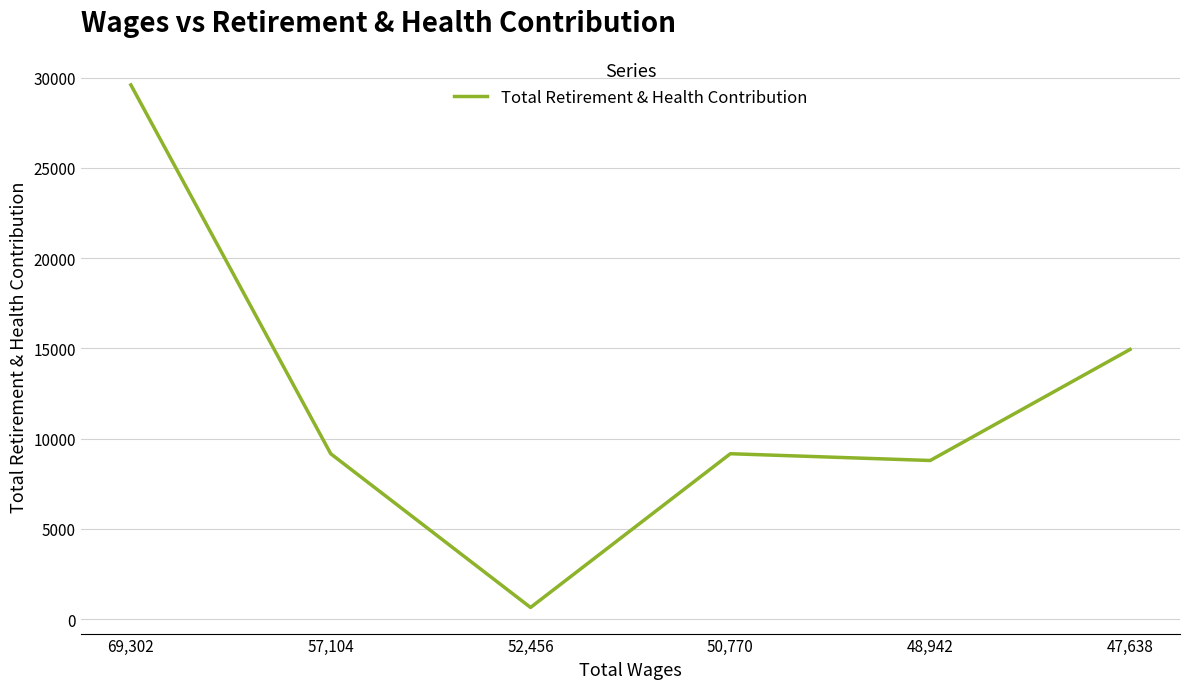

What is the difference between the maximum and minimum values?

28947